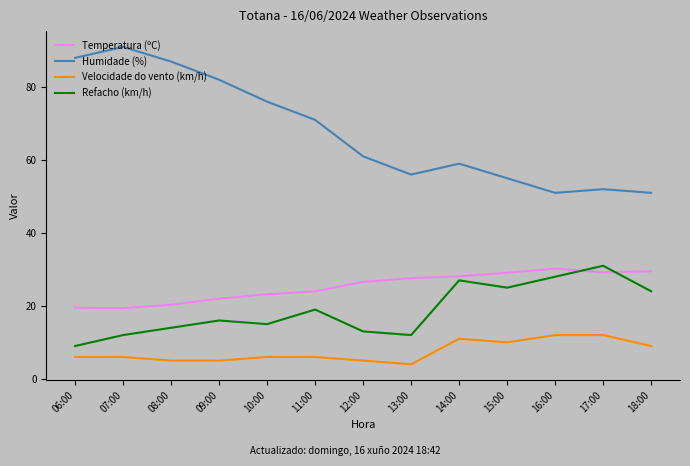

Which category has the highest value across all series?

07:00